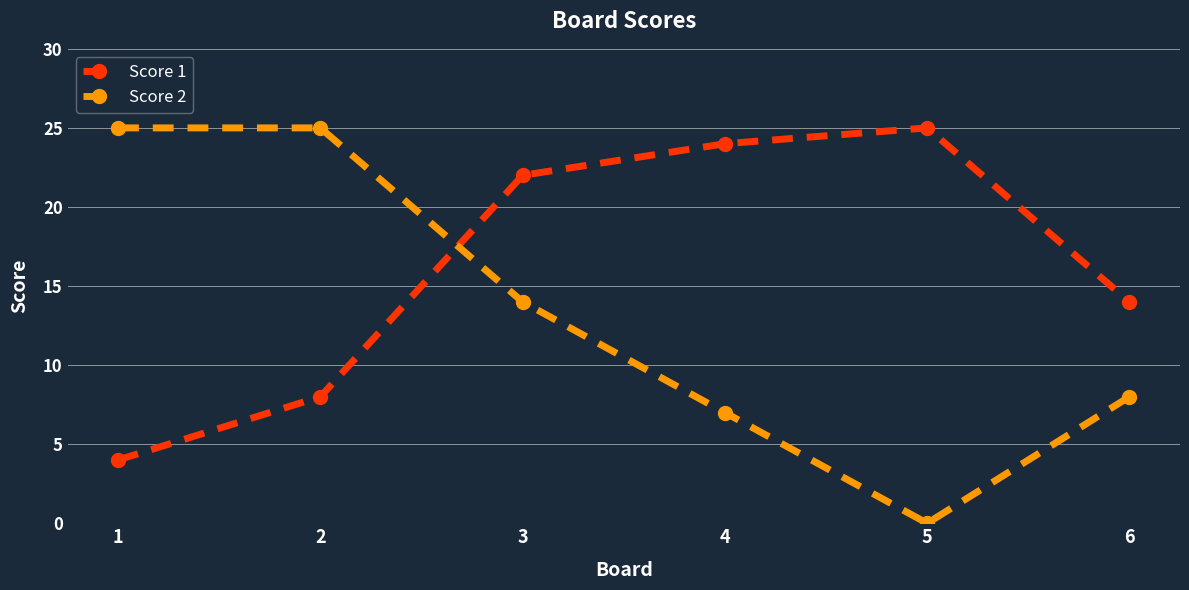

Reading left to right, extract all data points from this chart.

Score 1: 4	8	22	24	25	14
Score 2: 25	25	14	7	0	8